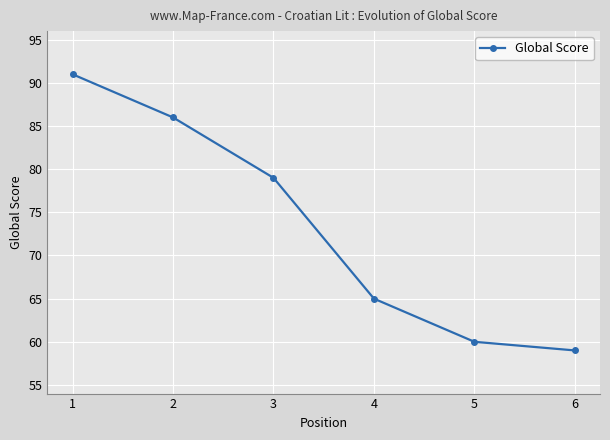

How many data points are less than 79?

3